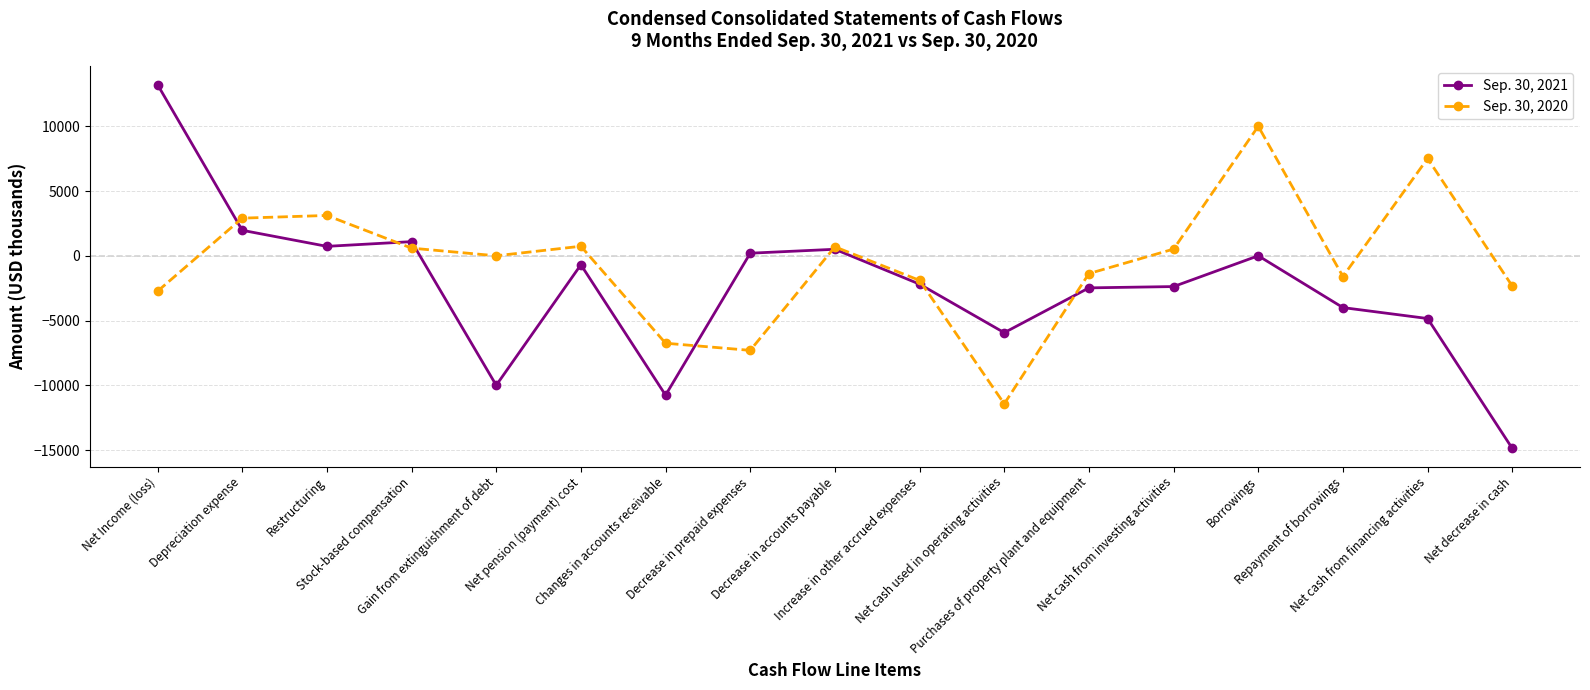

What is the minimum value for Sep. 30, 2020?

-11433